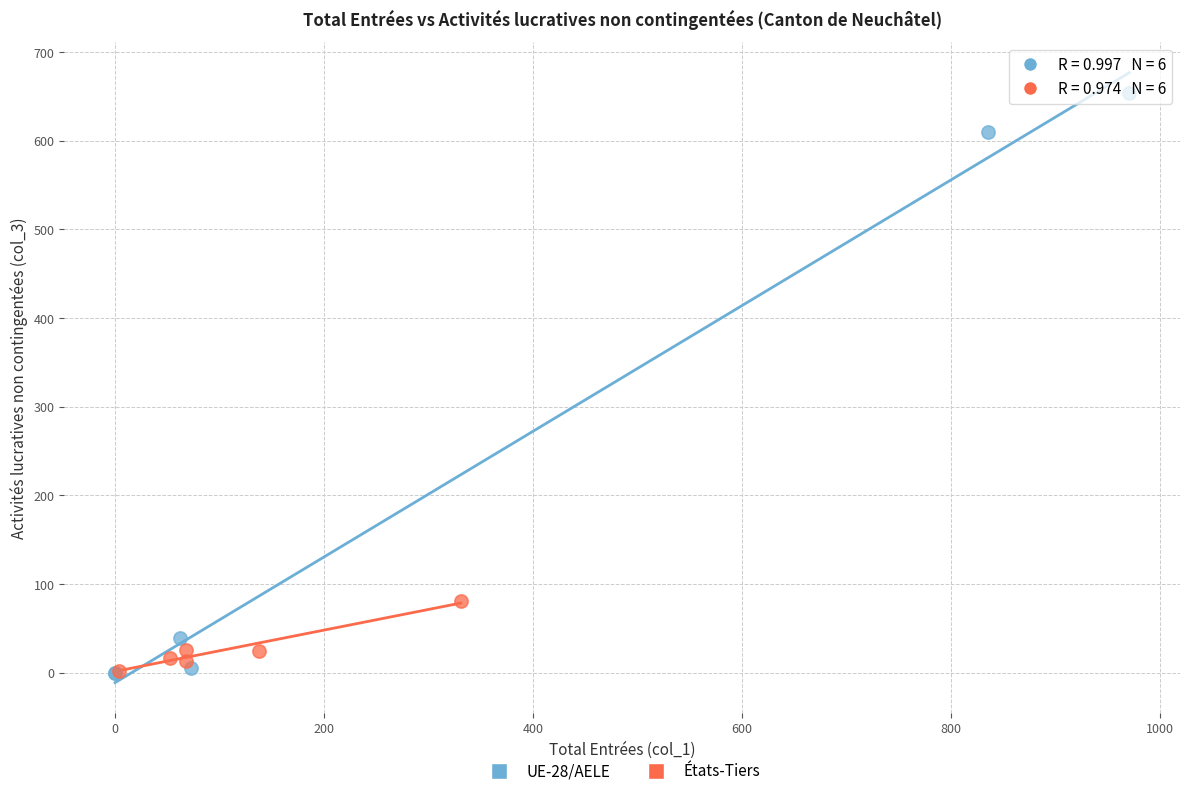

Which series has the widest spread of Y values?

UE-28/AELE